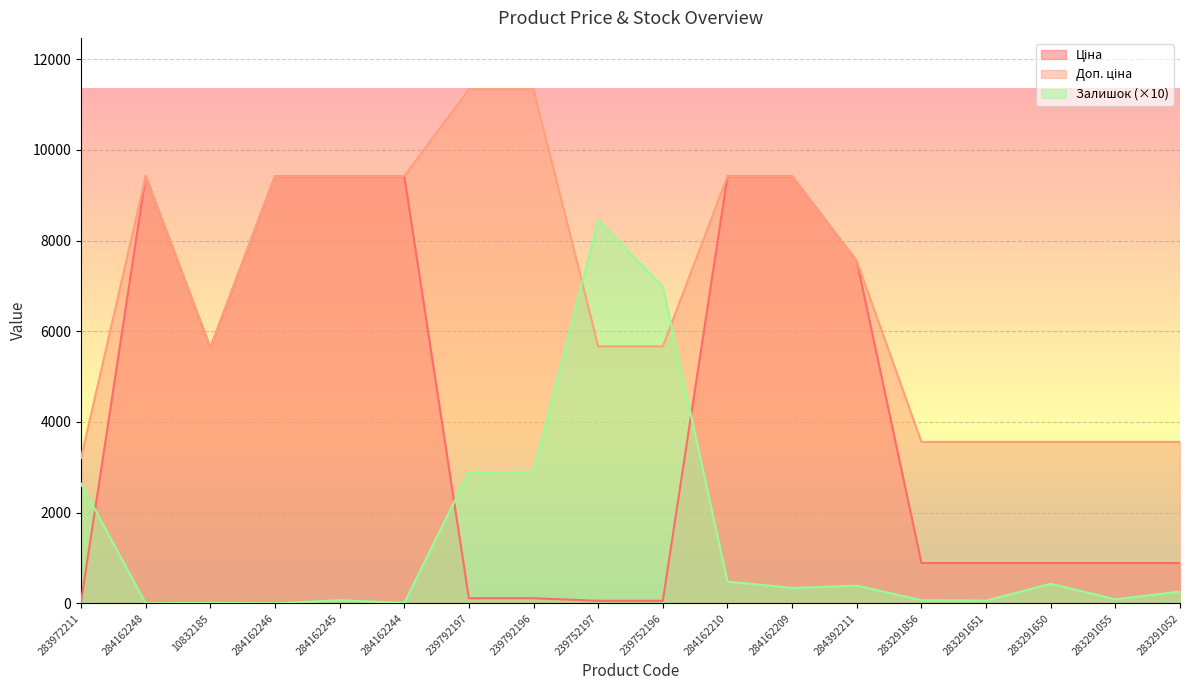

What is the total value across all series at 284162209?

19173.7